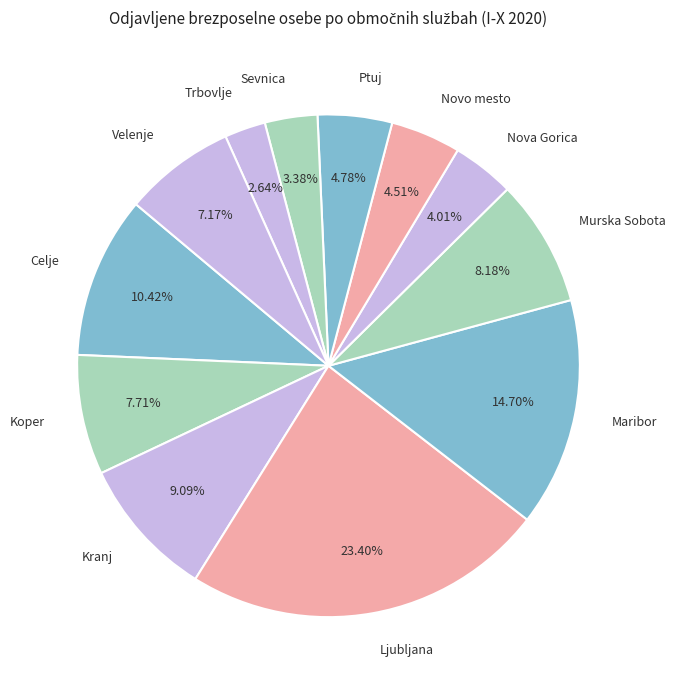

To the nearest percent, what percentage of the pie is Trbovlje?

3%